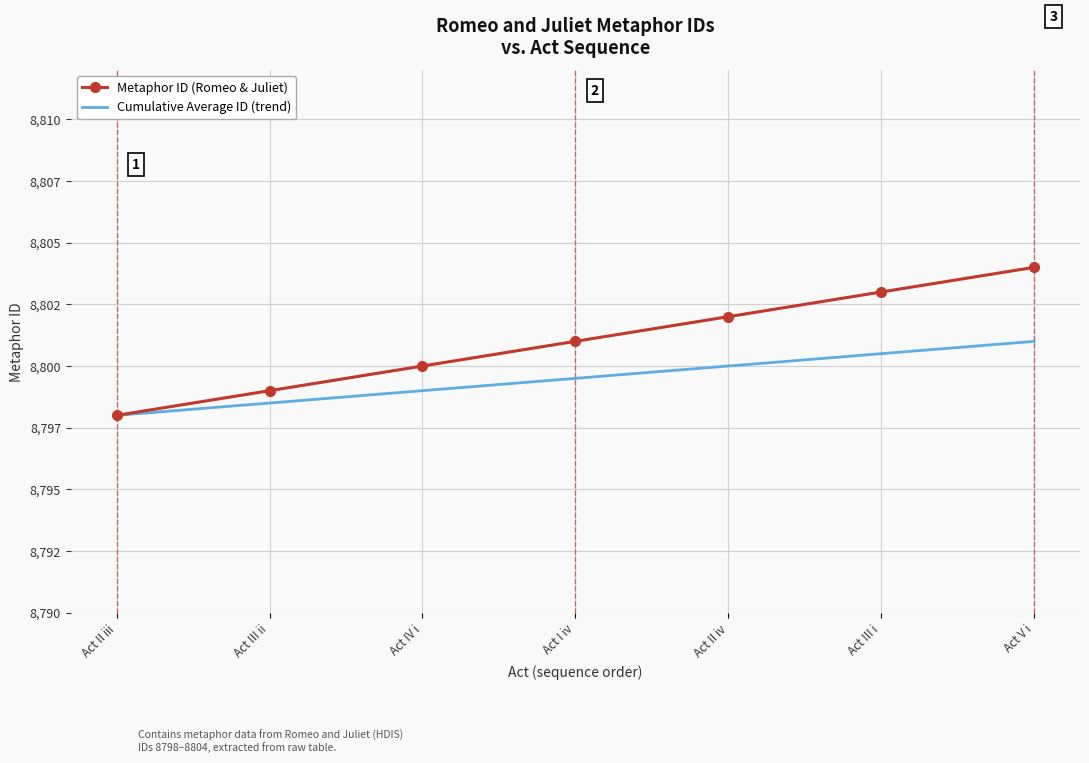

What are all the series names shown in the legend?

Metaphor ID (Romeo & Juliet), Cumulative Average ID (trend)